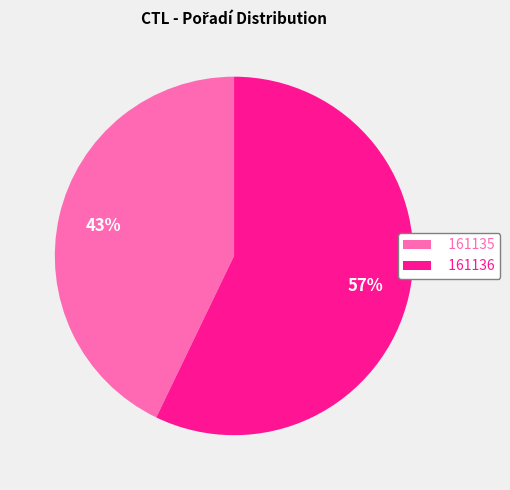

Which category has the biggest portion of the pie?

161136